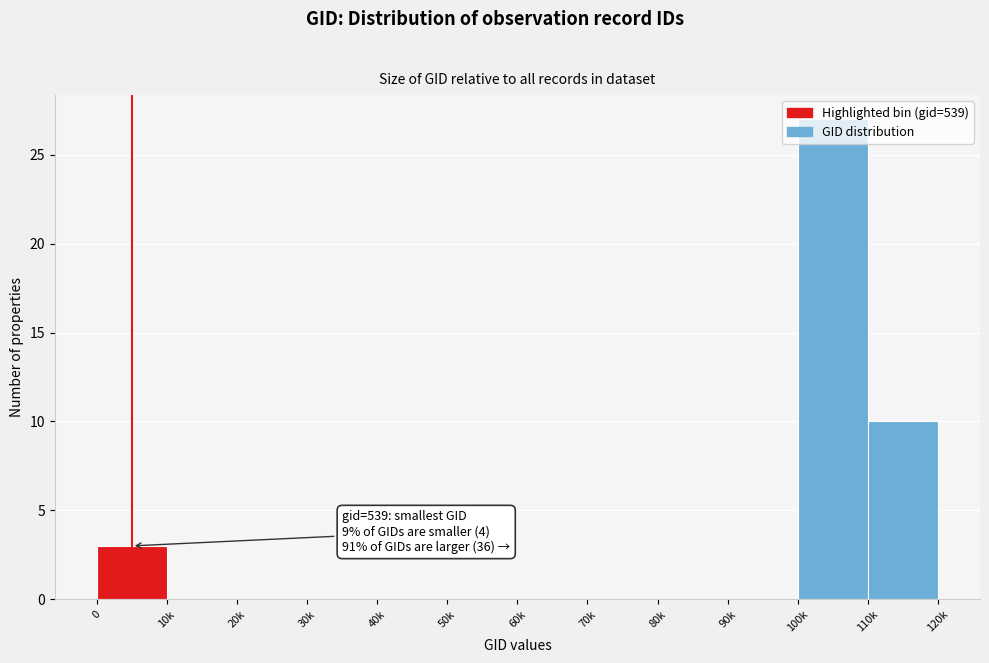

Between 0 and 110k, which is larger?

110k